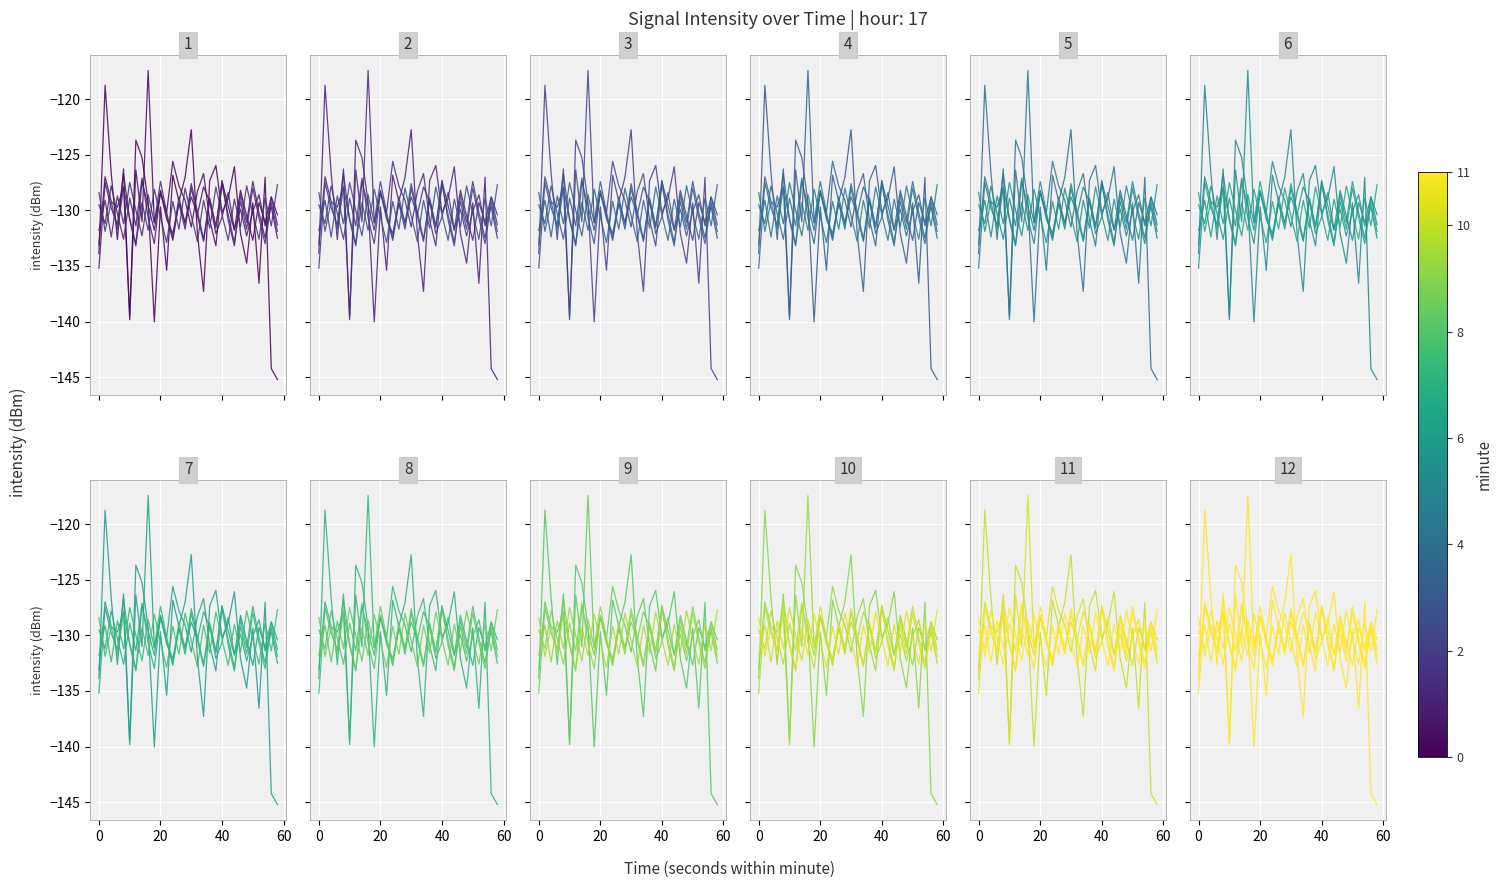

What is the difference between the maximum and minimum values in the 1 series?

22.1